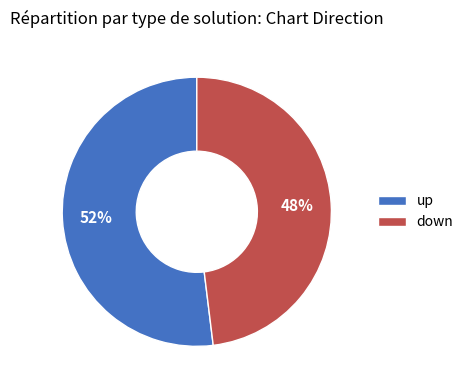

Rank the categories by value from highest to lowest.

up, down